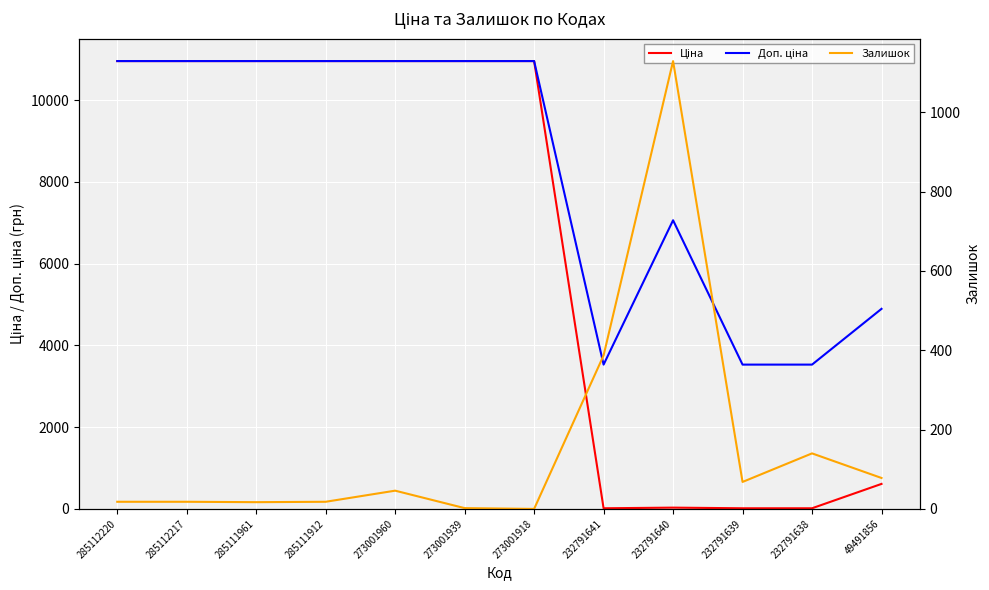

Which series has the largest range (max minus min)?

Ціна